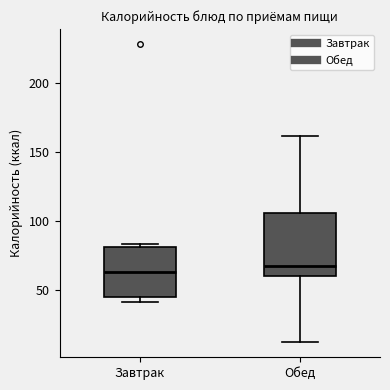

Reading left to right, transcribe this box plot: for each box, give where its median line is, the range the box spans, and where its two whiskers end, as read against the y-axis. The values are not printed on the chart, so give them approximately, as read against the axis.

Завтрак: median 65, box 45 to 80, whiskers 40 to 85
Обед: median 65, box 60 to 105, whiskers 10 to 160